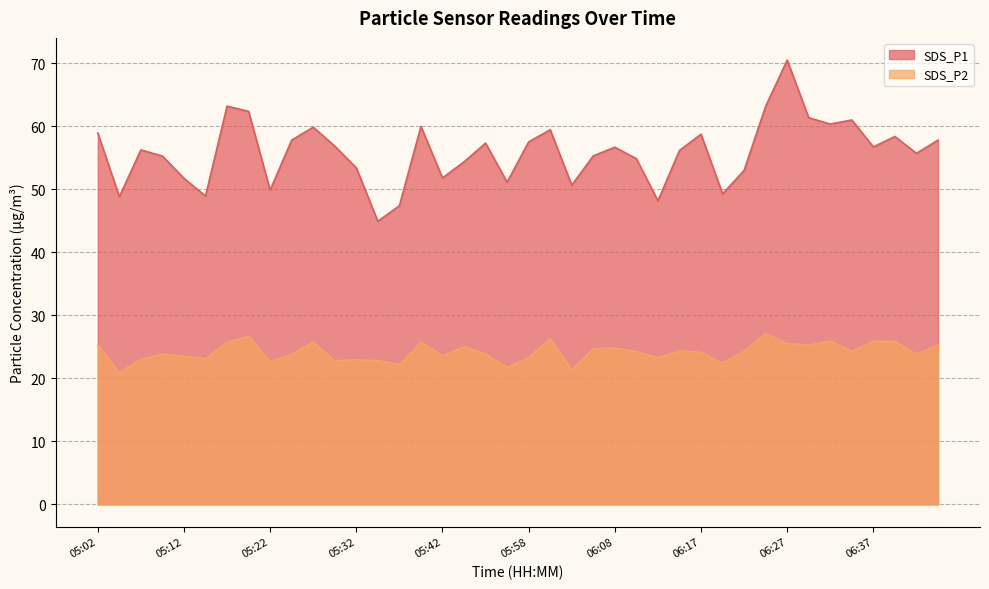

Where is the first local maximum for SDS_P1?

05:07